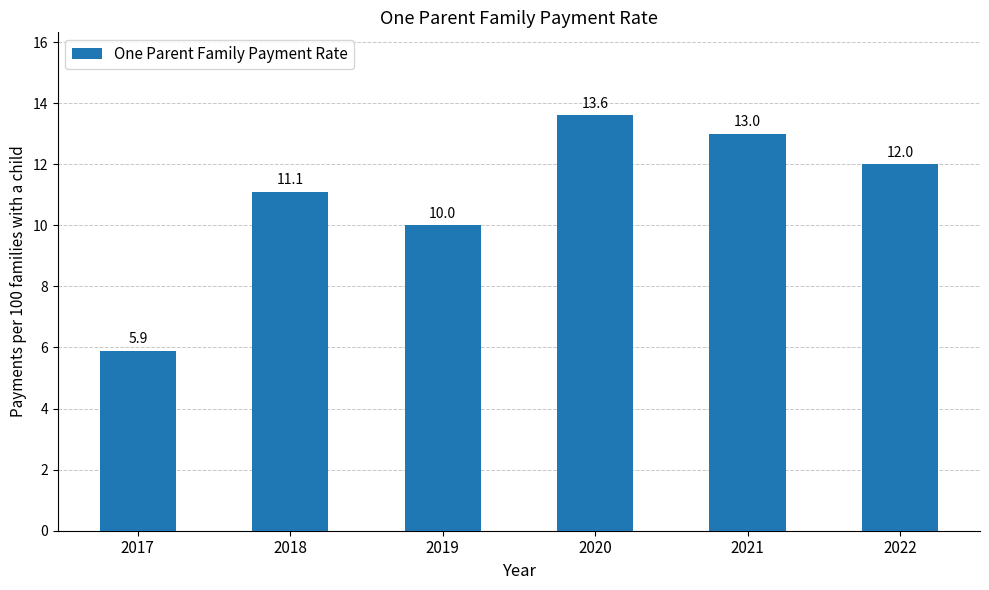

Which category has the highest value across all series?

2020